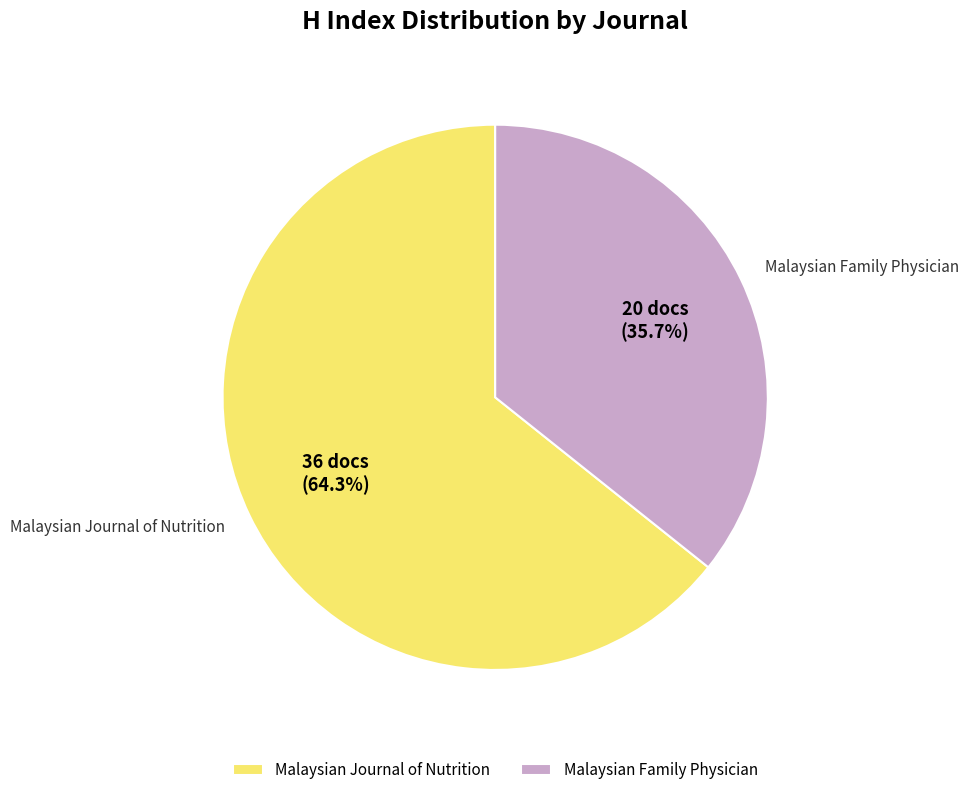

To the nearest percent, what is the difference between the Malaysian Family Physician and Malaysian Journal of Nutrition slice percentages?

29%